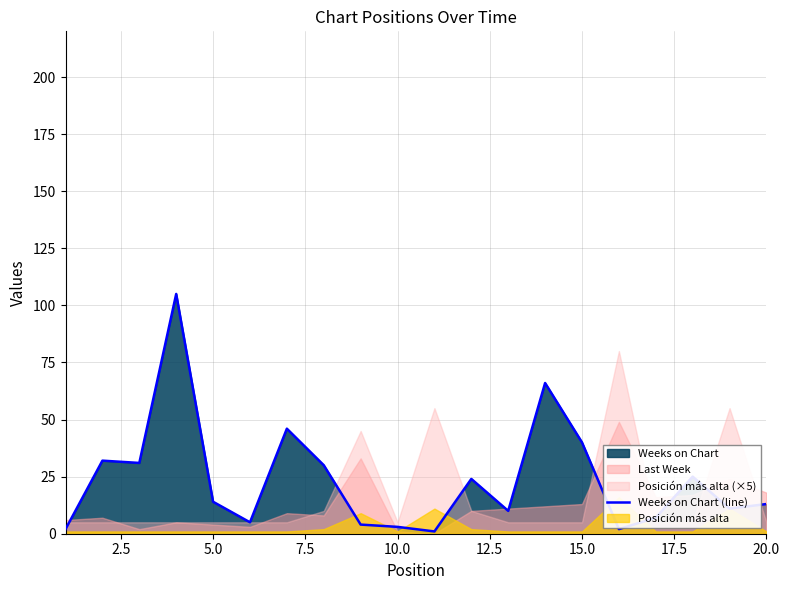

The value of Weeks on Chart (line) at 20.0 is 13. True or false?

True